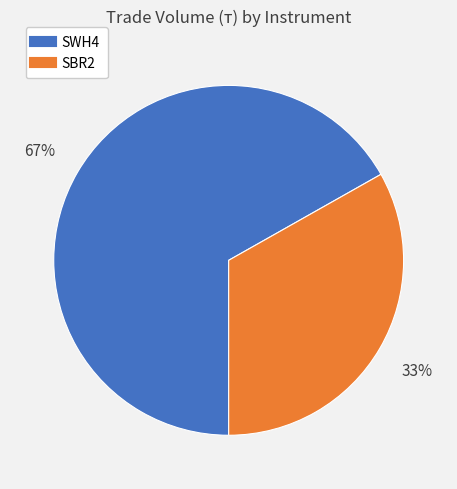

Combined, do SWH4 and SBR2 account for over 50%?

Yes